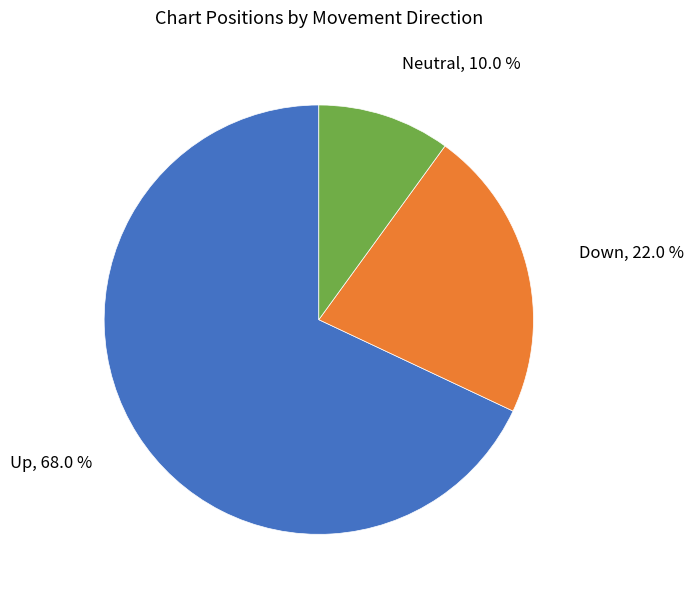

Between Up and Down, which is larger?

Up